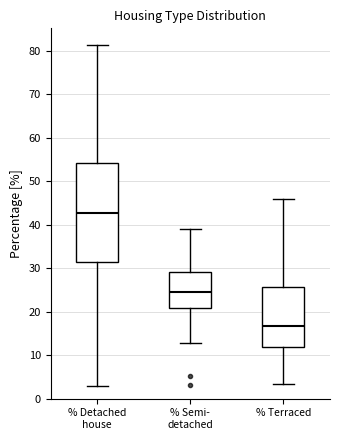

Which box has the highest median line?

% Detached house